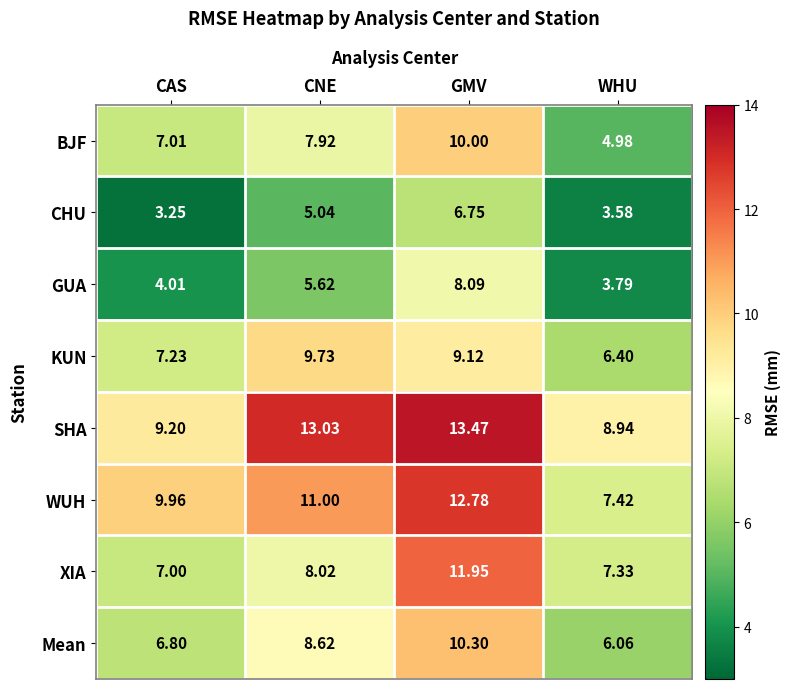

Rank the categories by BJF value from lowest to highest.

WHU, CAS, CNE, GMV